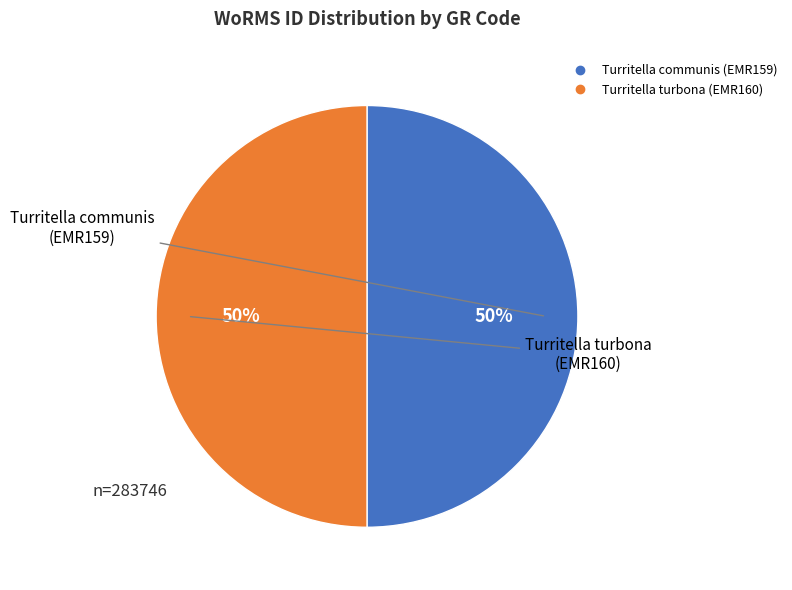

To the nearest percent, what portion does Turritella communis (EMR159) represent?

50%